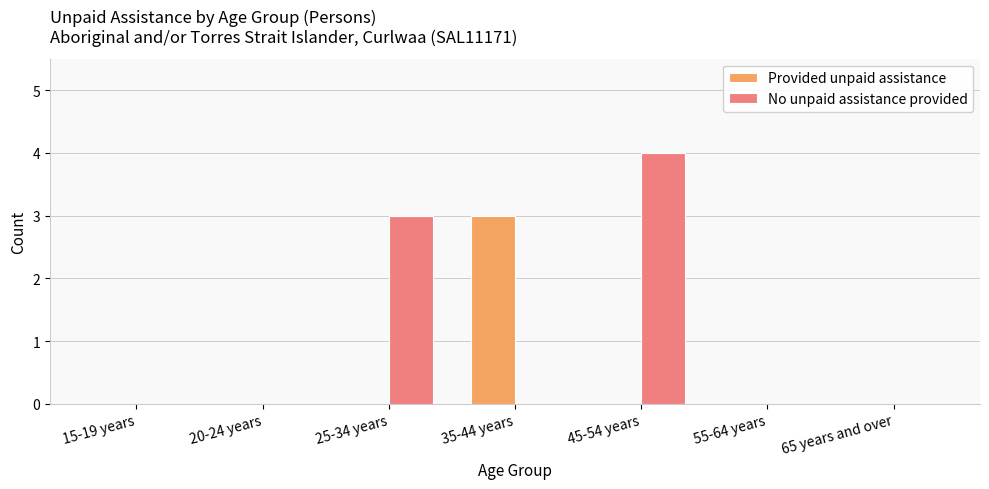

Which series has the largest range (max minus min)?

No unpaid assistance provided